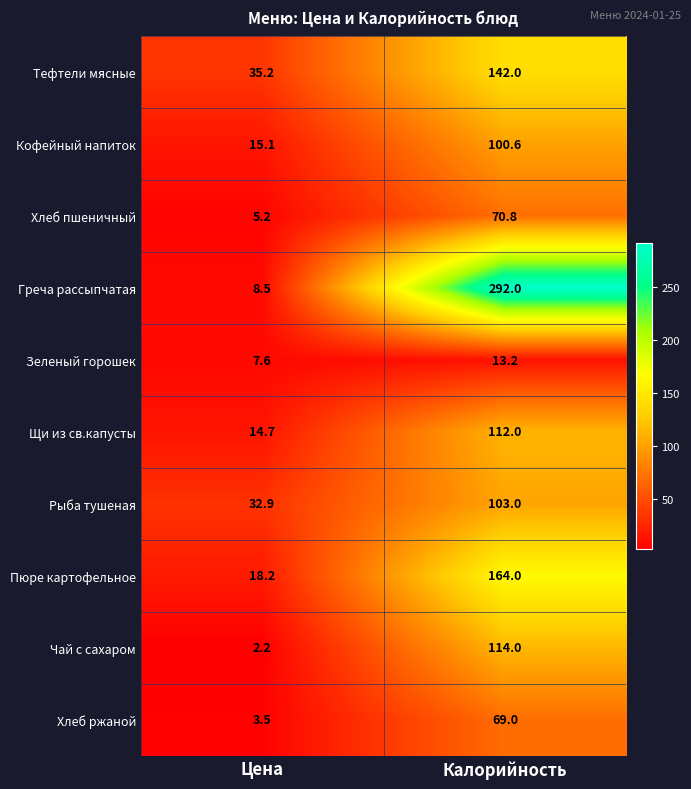

What is the sum of the Хлеб ржаной values at Цена and Калорийность?

72.5